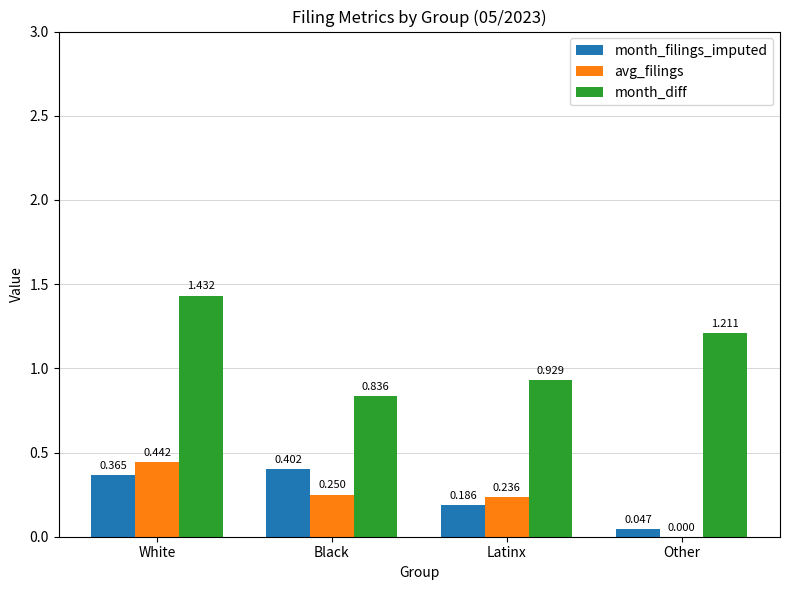

At which label is month_diff closest to 1?

Latinx